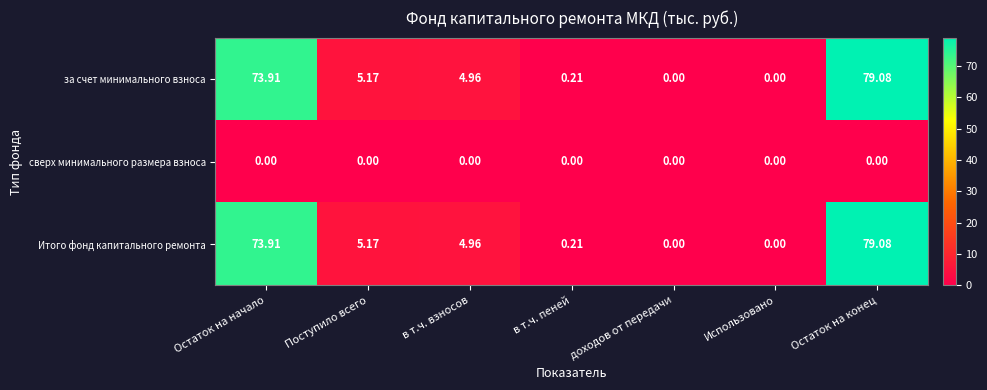

At which category is the sum across all series the highest?

Остаток на конец